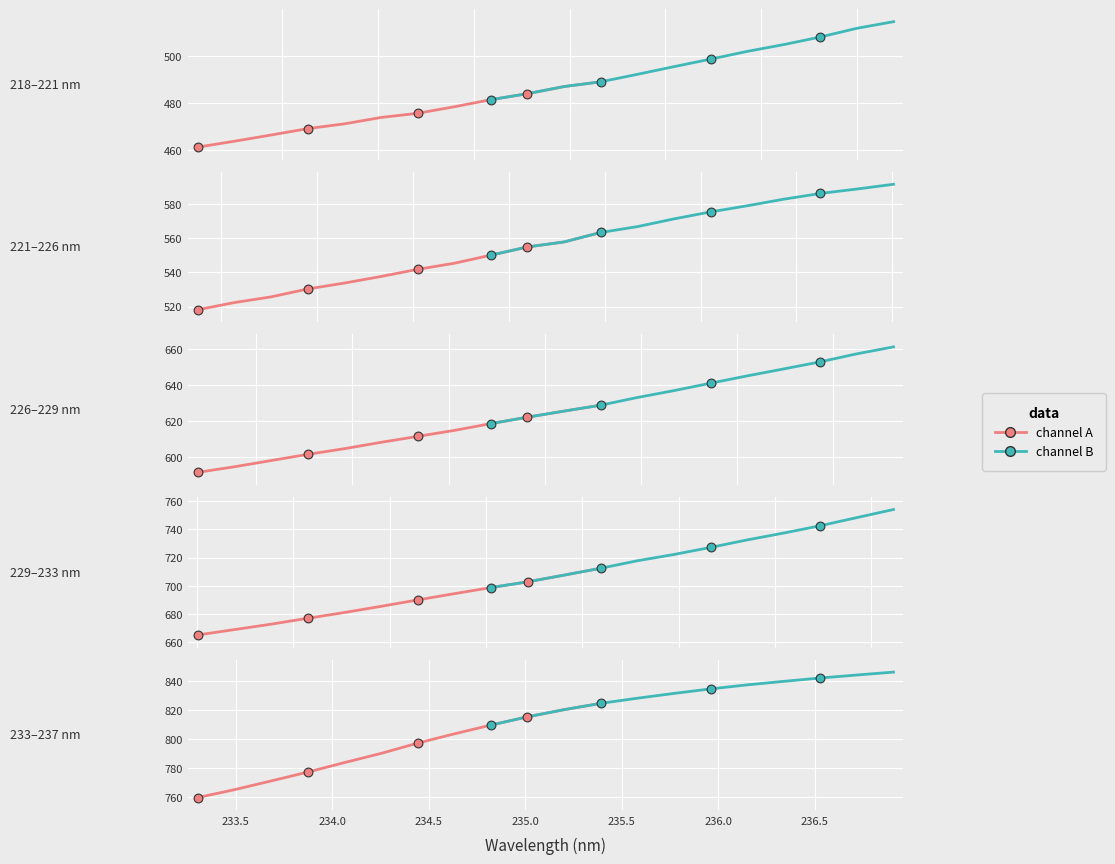

Which series contains the lowest Y value?

channel A